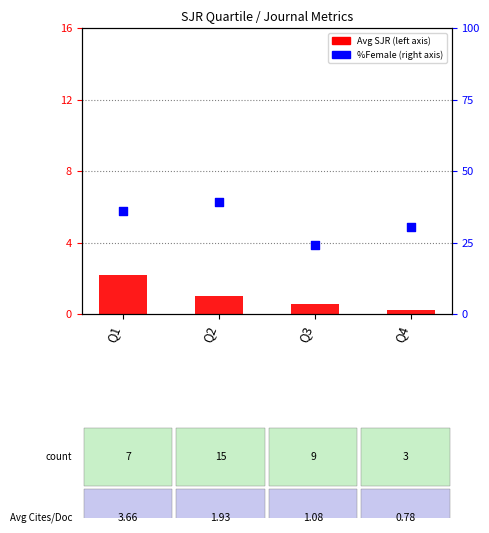

At which category is the sum across all series the highest?

Q2